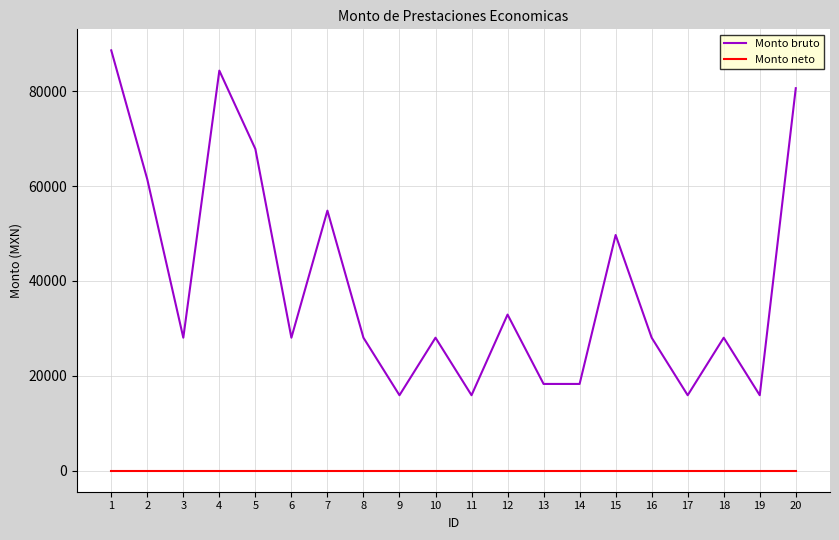

Is the value of Monto neto at 2 greater than the value of Monto bruto at 19?

No